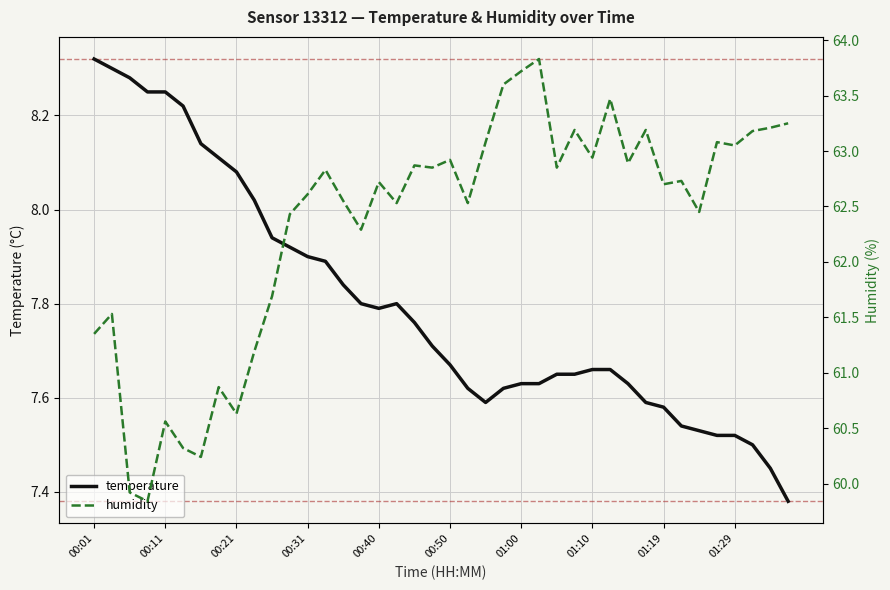

What is the average value of the temperature series?

7.8